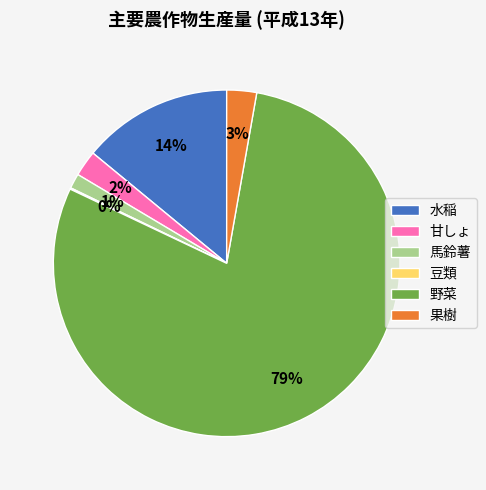

Which slice is the largest?

野菜